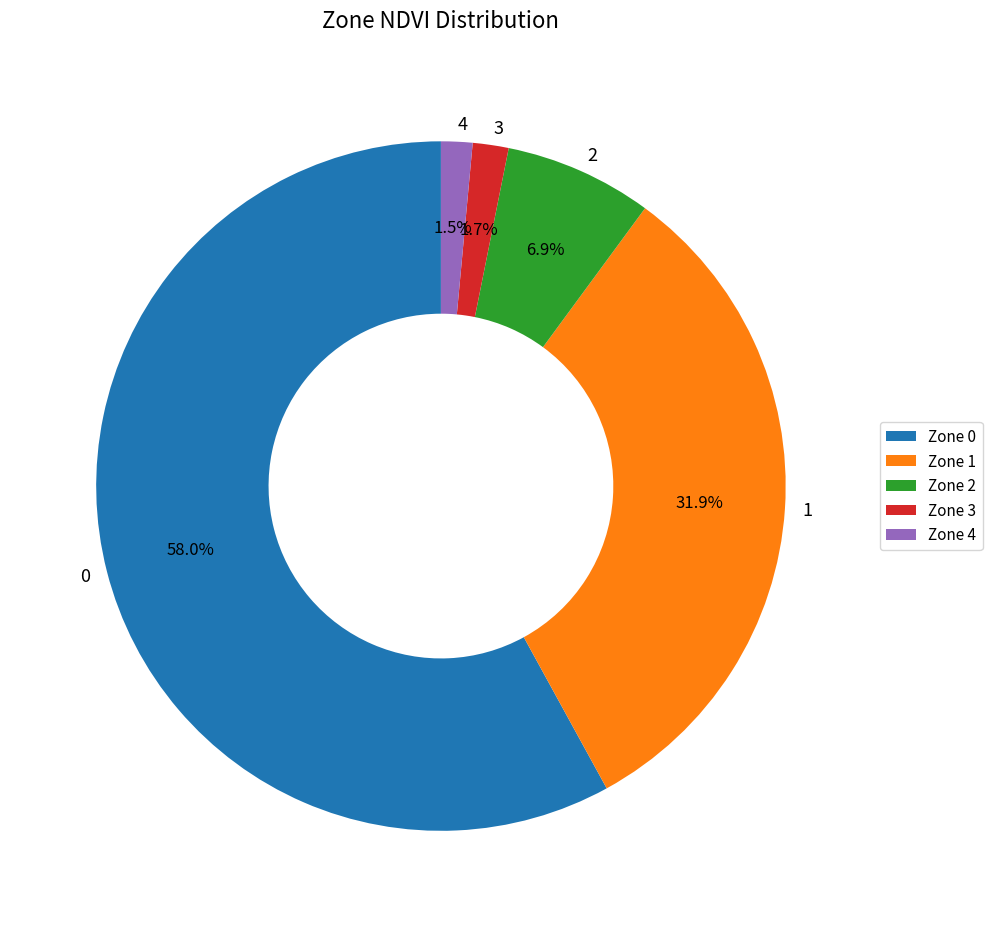

To the nearest percent, what is the difference between the 3 and 2 slice percentages?

5%